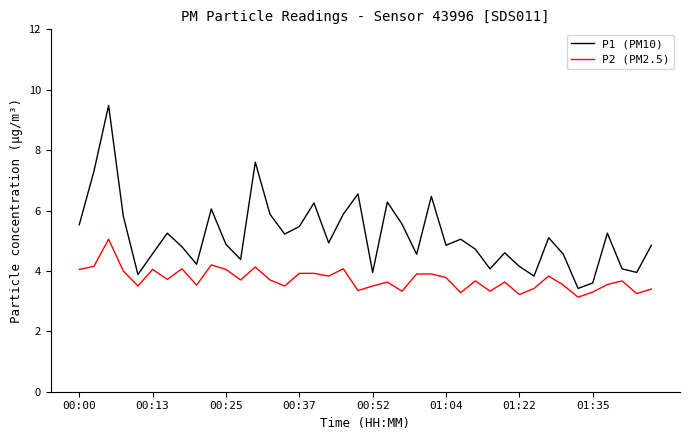

How many categories are shown in the chart?

40